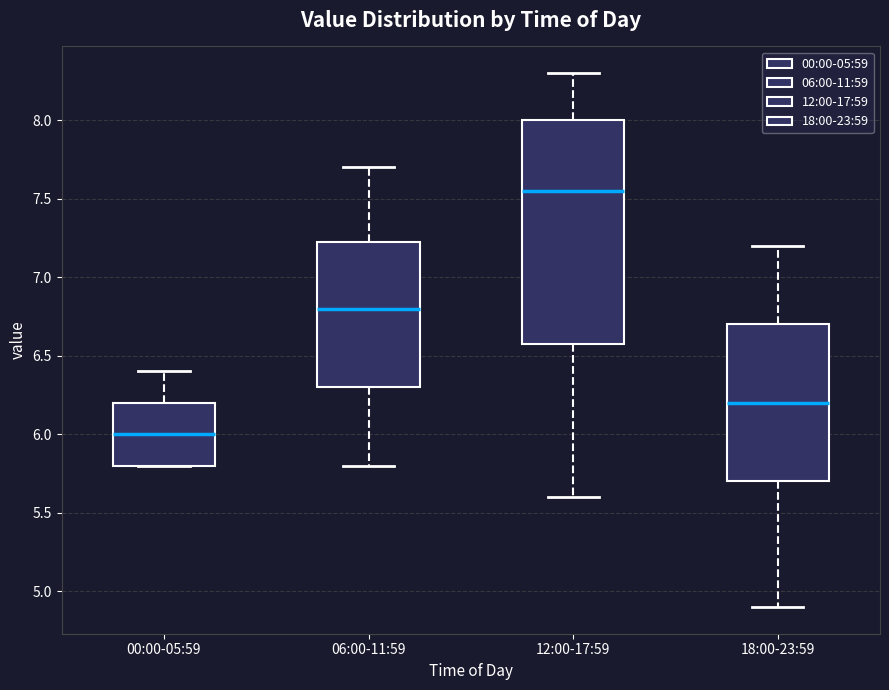

Where is the upper edge of the box for 00:00-05:59 on the y-axis? The values are not printed on the chart, so give them approximately, as read against the axis.

6.20